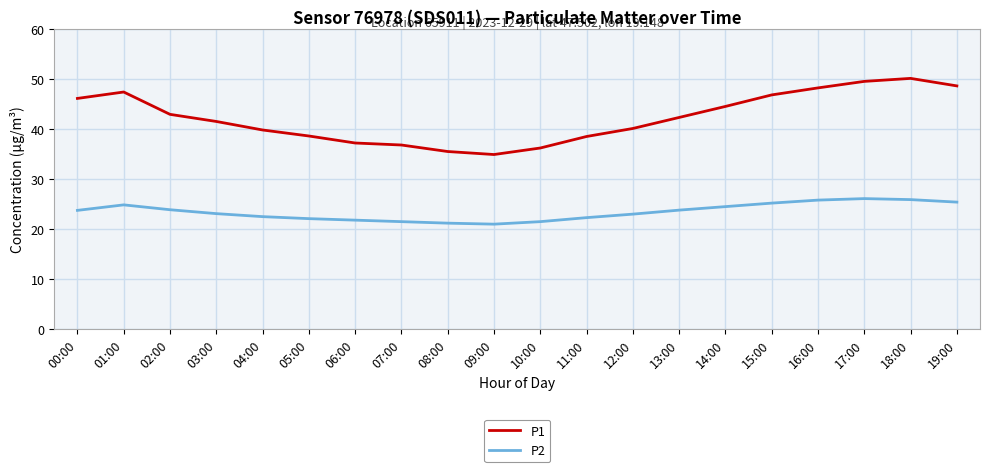

What is the difference between the highest and lowest values at 14:00?

20.0